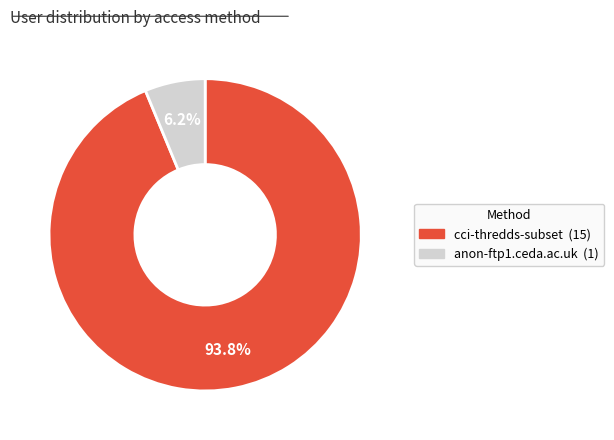

How many slices are in this pie chart?

2